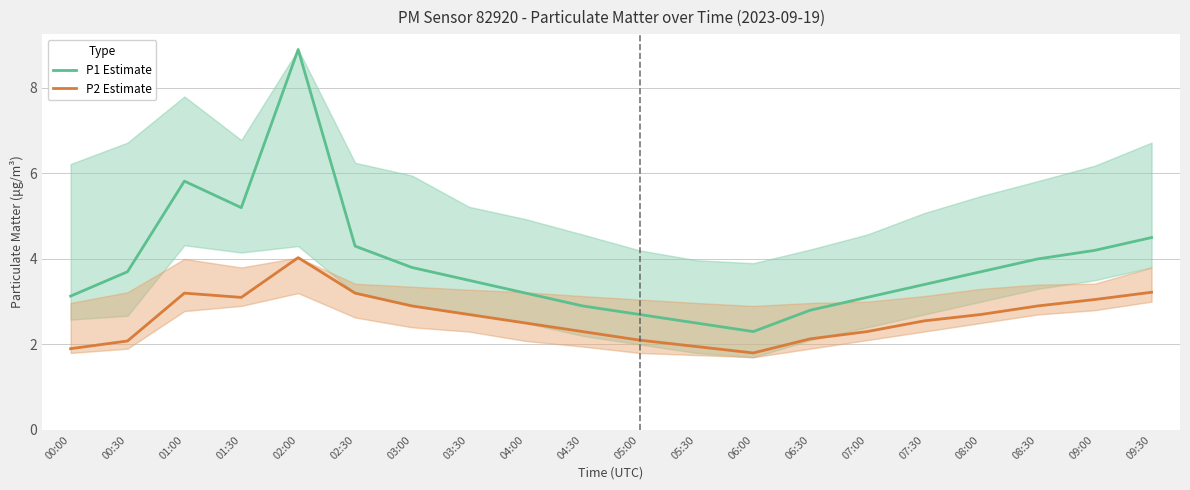

Which series changed the most between 01:30 and 05:00?

P1 Estimate